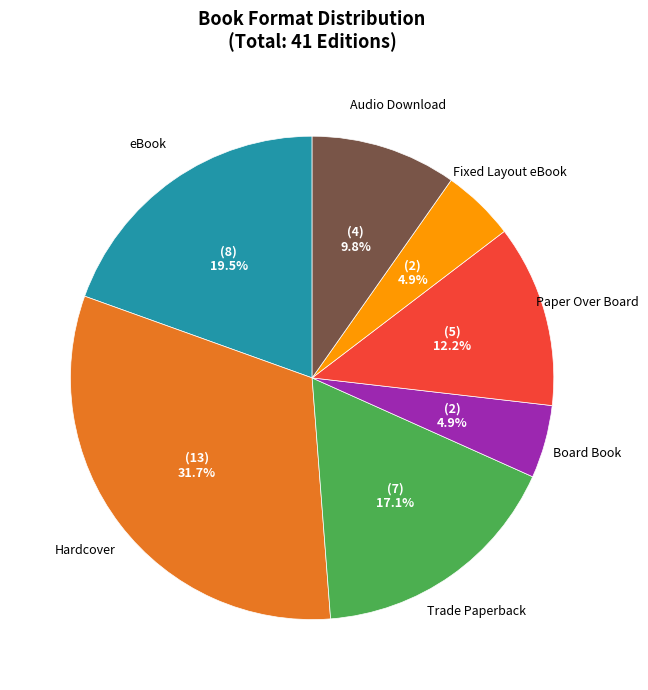

To the nearest percent, what is the difference between the Hardcover and Audio Download slice percentages?

22%